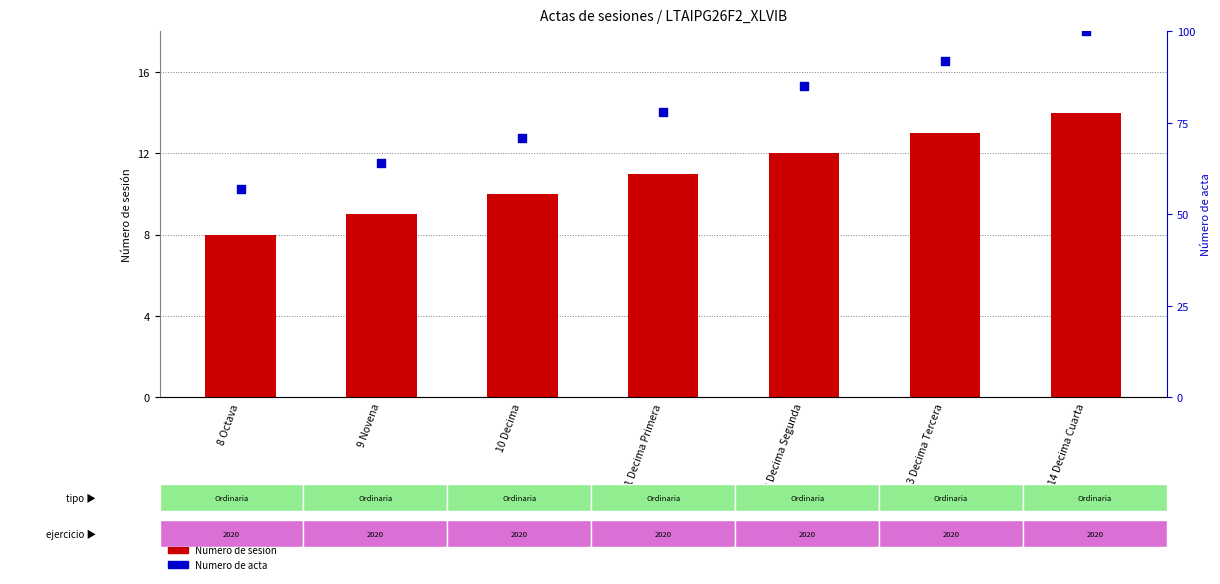

At how many categories does at least one series exceed 70?

5